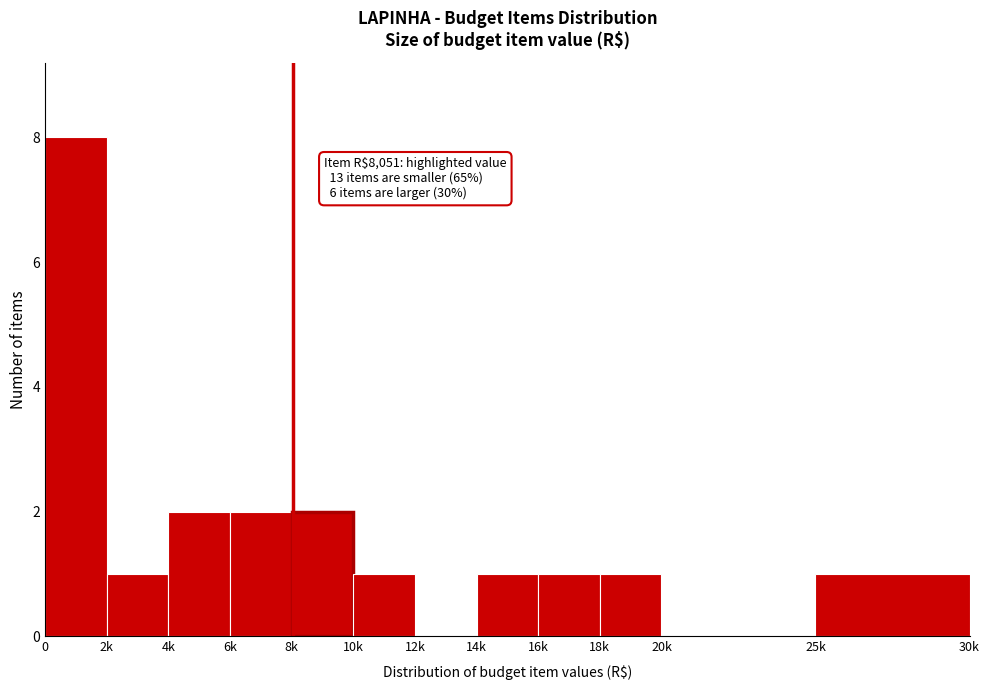

Reading right to left, extract all data points from this chart.

25k=1	20k=0	18k=1	16k=1	14k=1	12k=0	10k=1	8k=2	6k=2	4k=2	2k=1	0=8